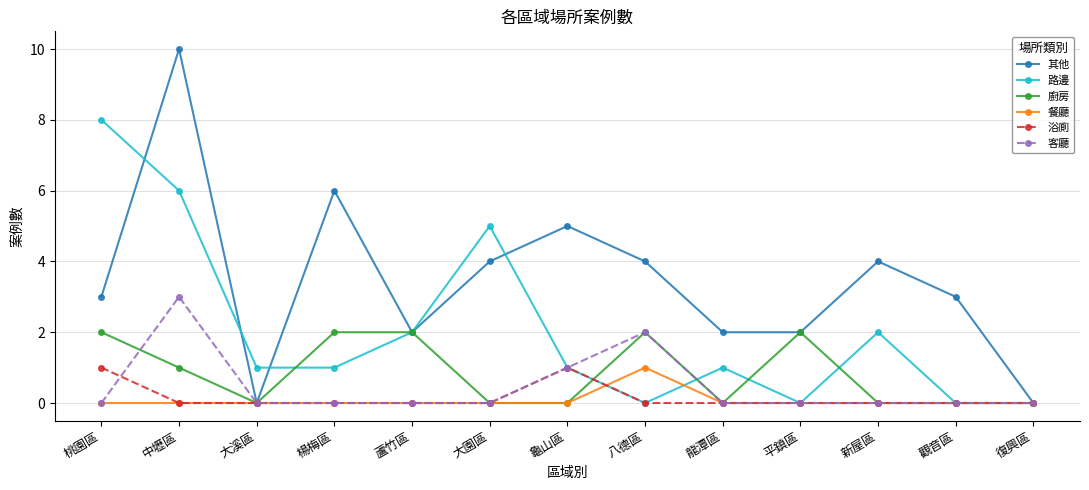

True or false: 廚房 has a value of 2 at 楊梅區.

True